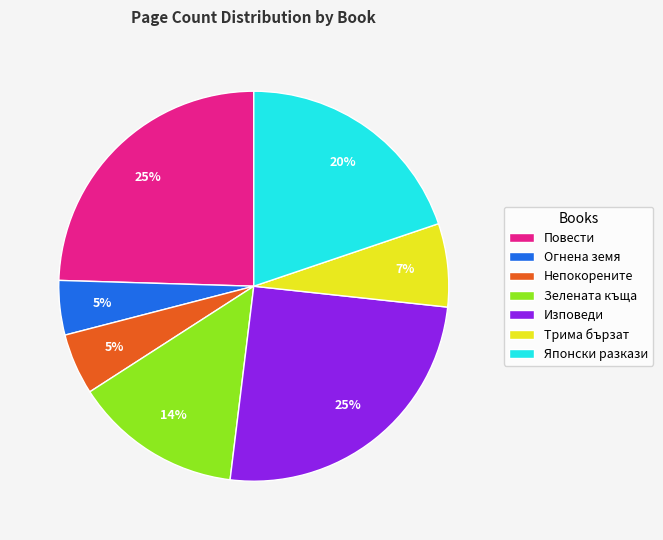

Is there a majority slice in this chart?

No